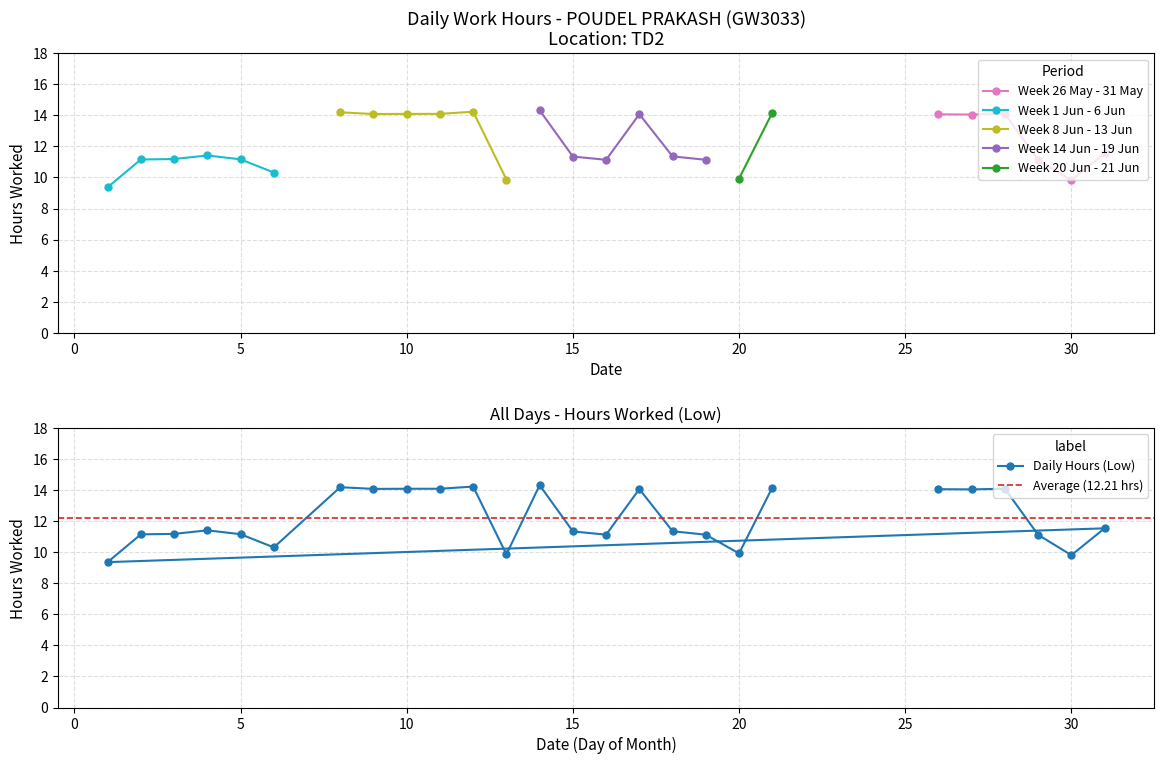

True or false: Daily Hours (Low) has a value of 14.8 at 30.

False